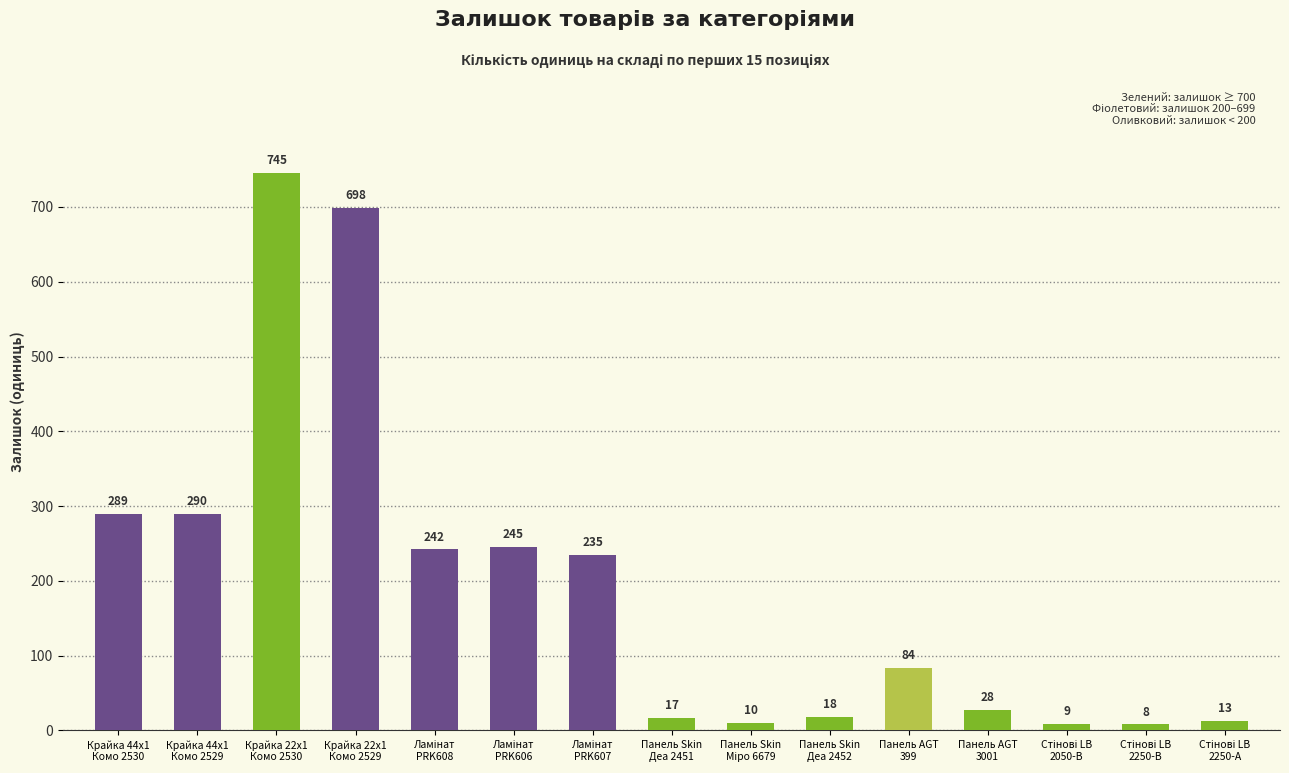

The chart shows a value of 18 at Панель Skin
Деа 2452. True or false?

True